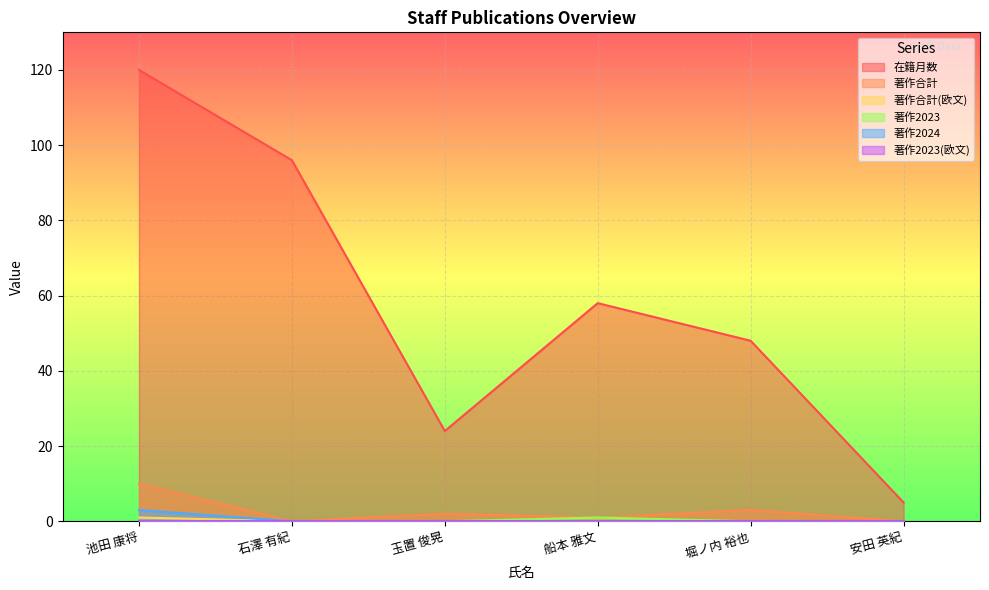

At which category is the sum across all series the highest?

池田 康将